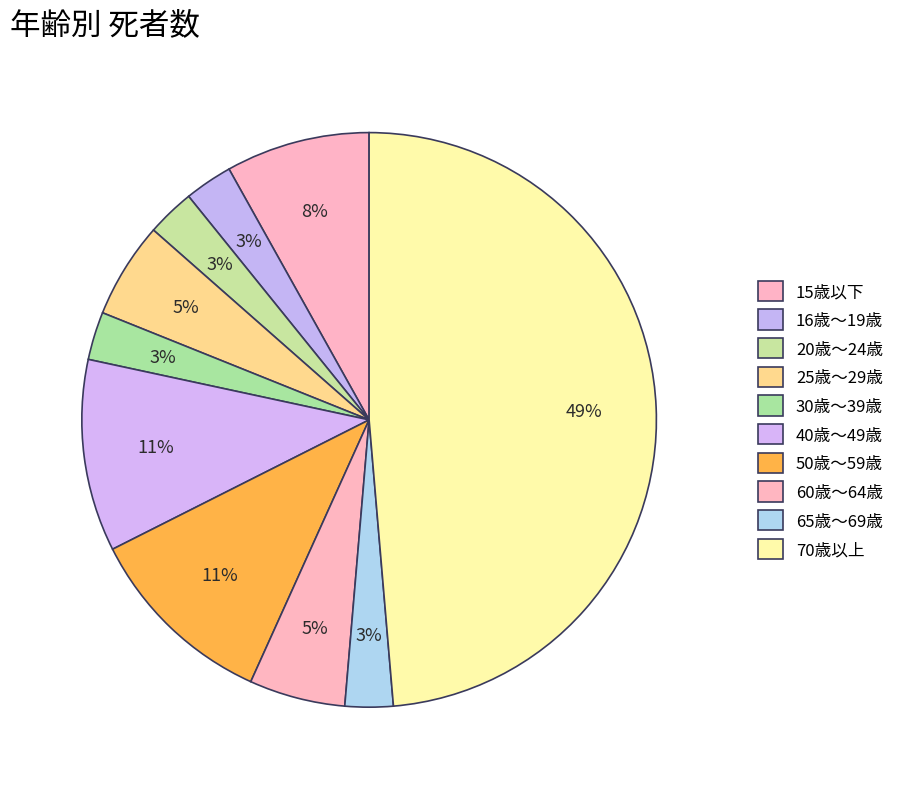

True or false: 16歳～19歳 accounts for 1% of the total.

False